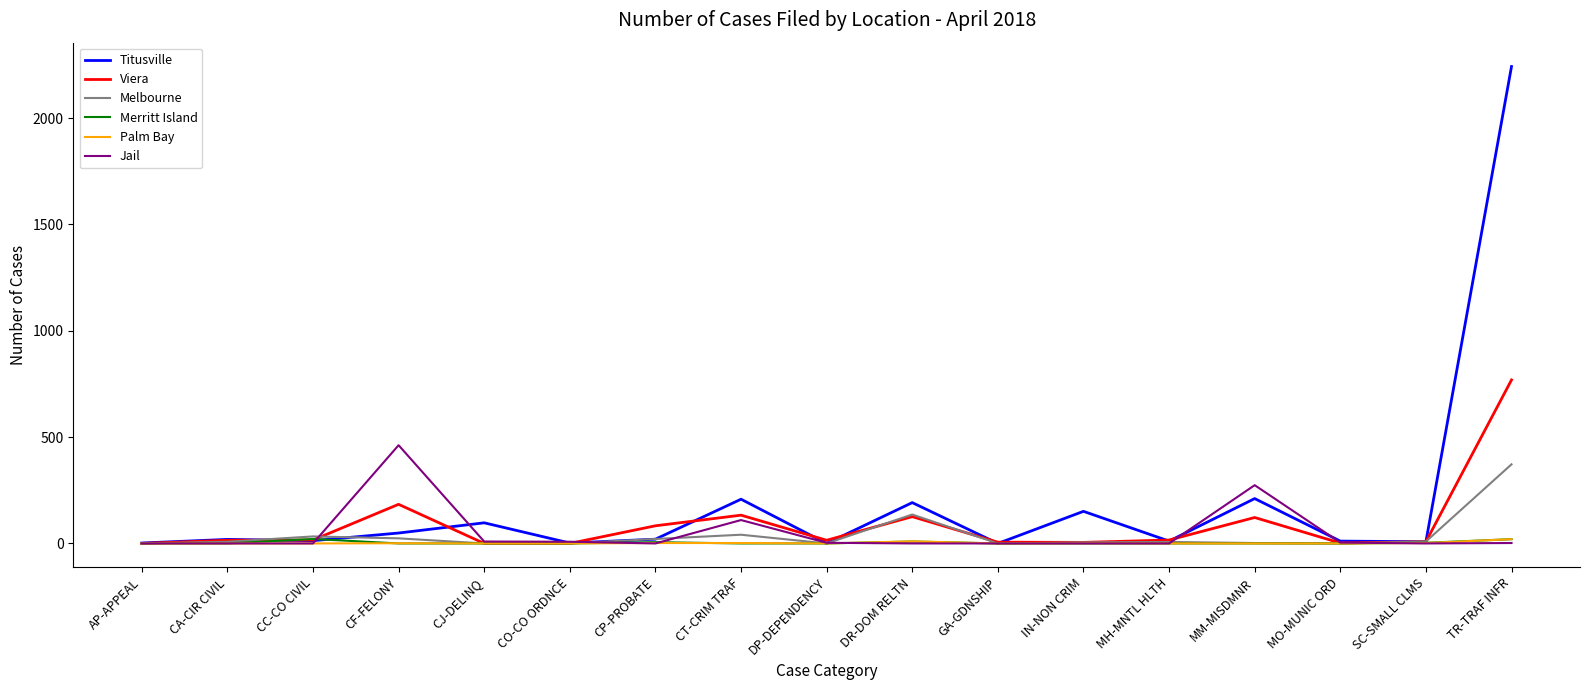

At which category is the sum across all series the highest?

TR-TRAF INFR